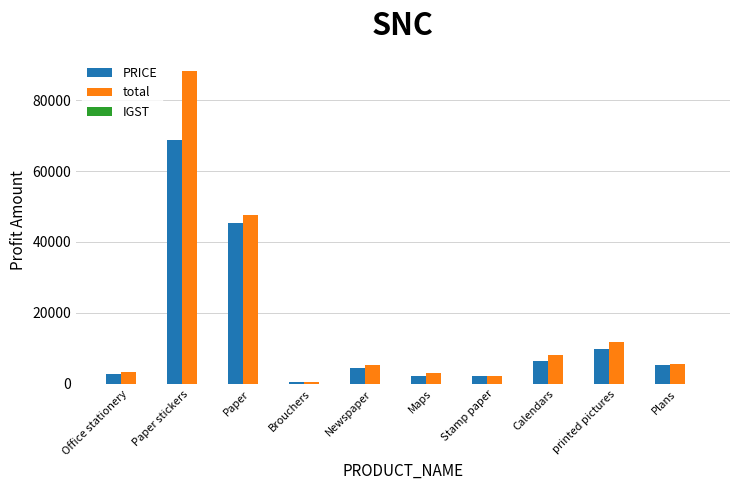

True or false: PRICE has a value of 114891.0 at Paper stickers.

False